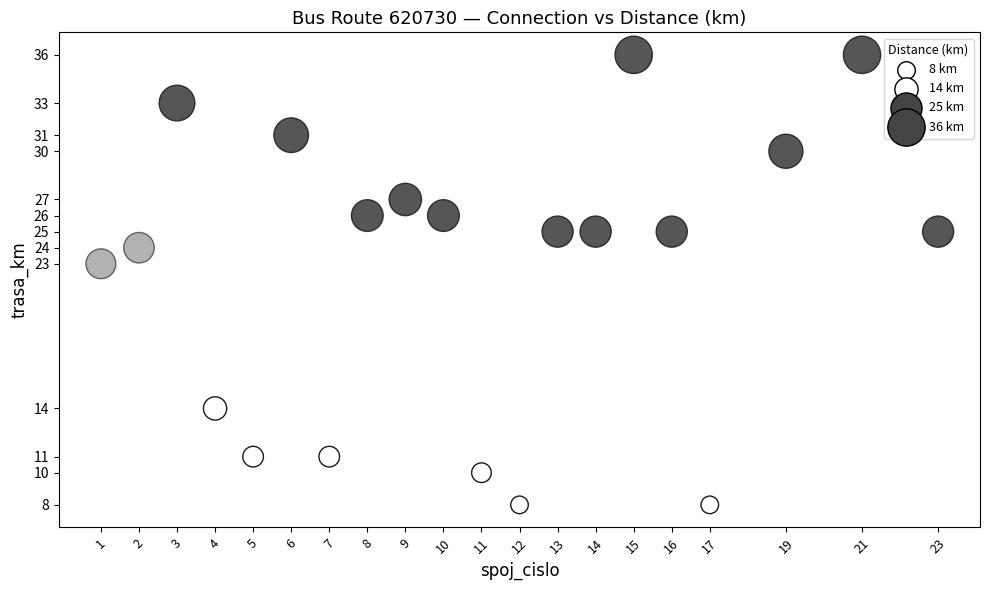

What Y value in the scatter plot is closest to 22?

23